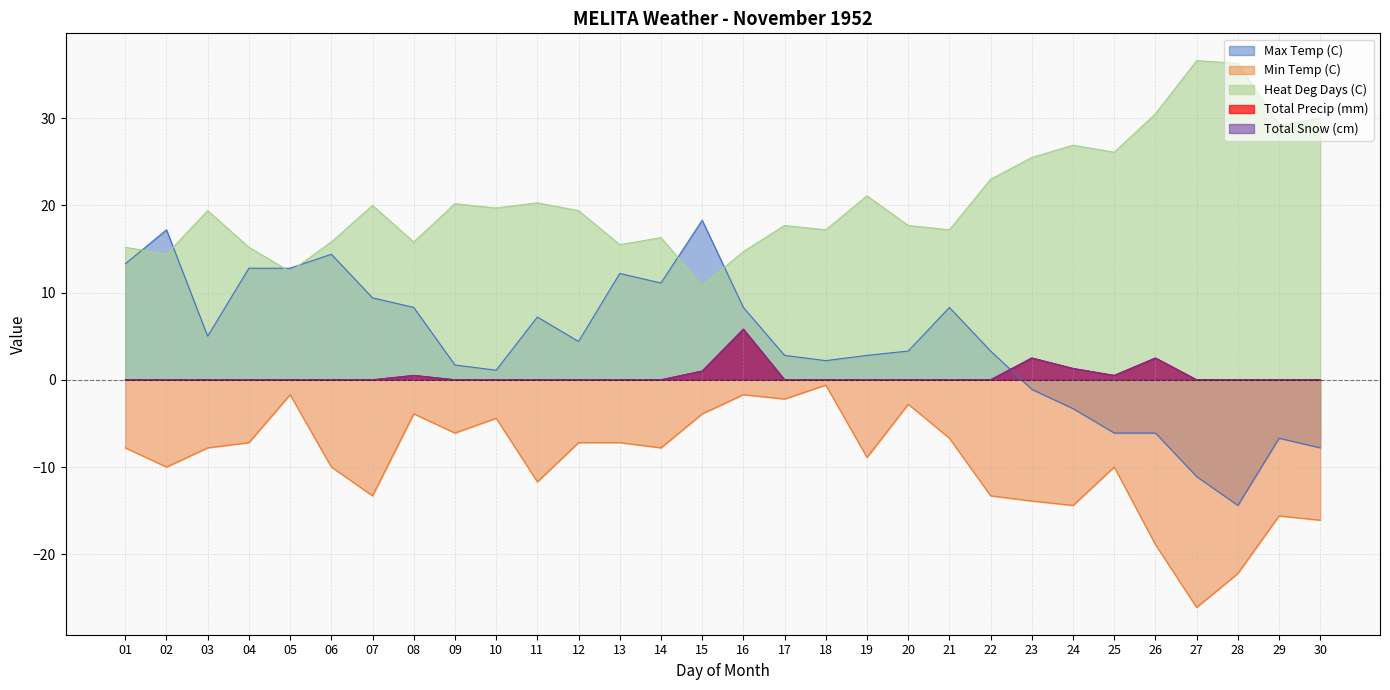

True or false: Heat Deg Days (C) and Total Snow (cm) intersect in this chart.

False